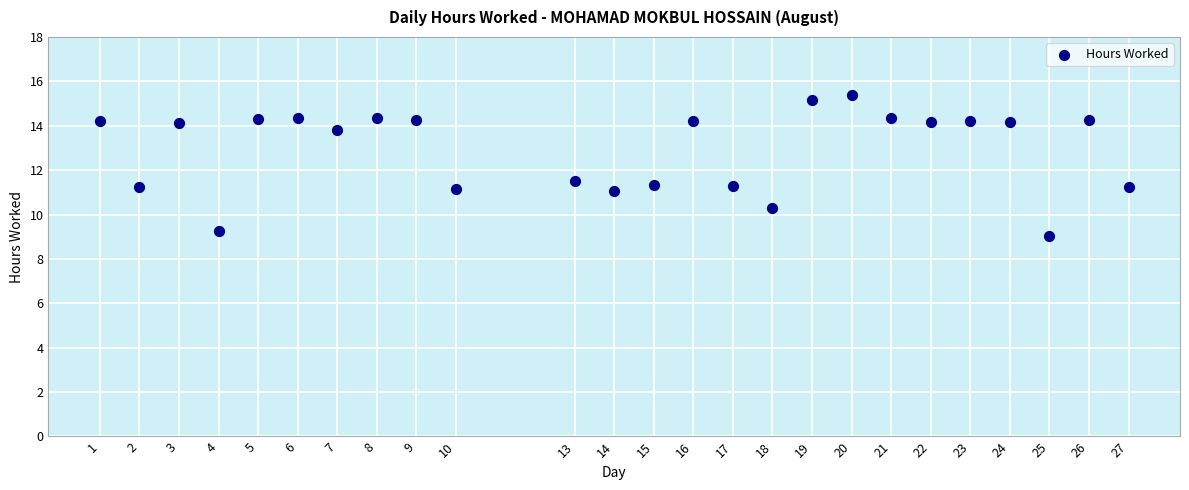

What is the range of Y values (max minus min)?

6.4